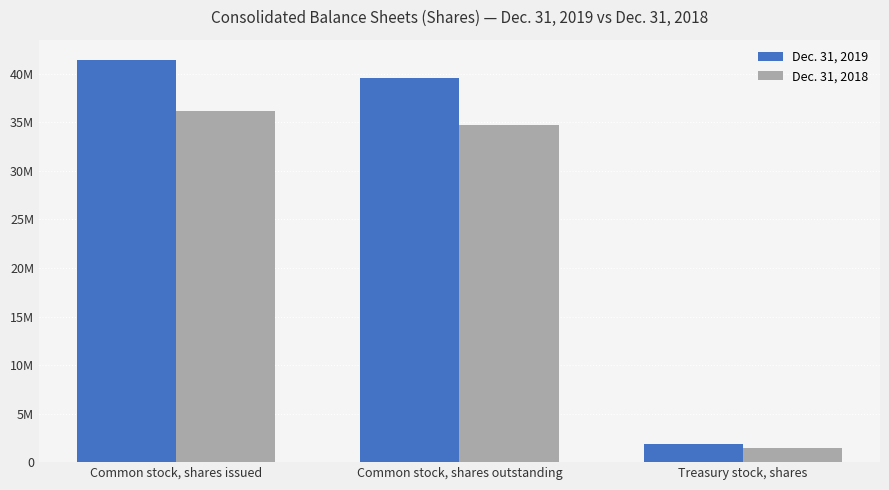

Reading right to left, list all the values displayed in this chart.

Dec. 31, 2019: Treasury stock, shares=1889140	Common stock, shares outstanding=39560304	Common stock, shares issued=41449444
Dec. 31, 2018: Treasury stock, shares=1446606	Common stock, shares outstanding=34683874	Common stock, shares issued=36130480